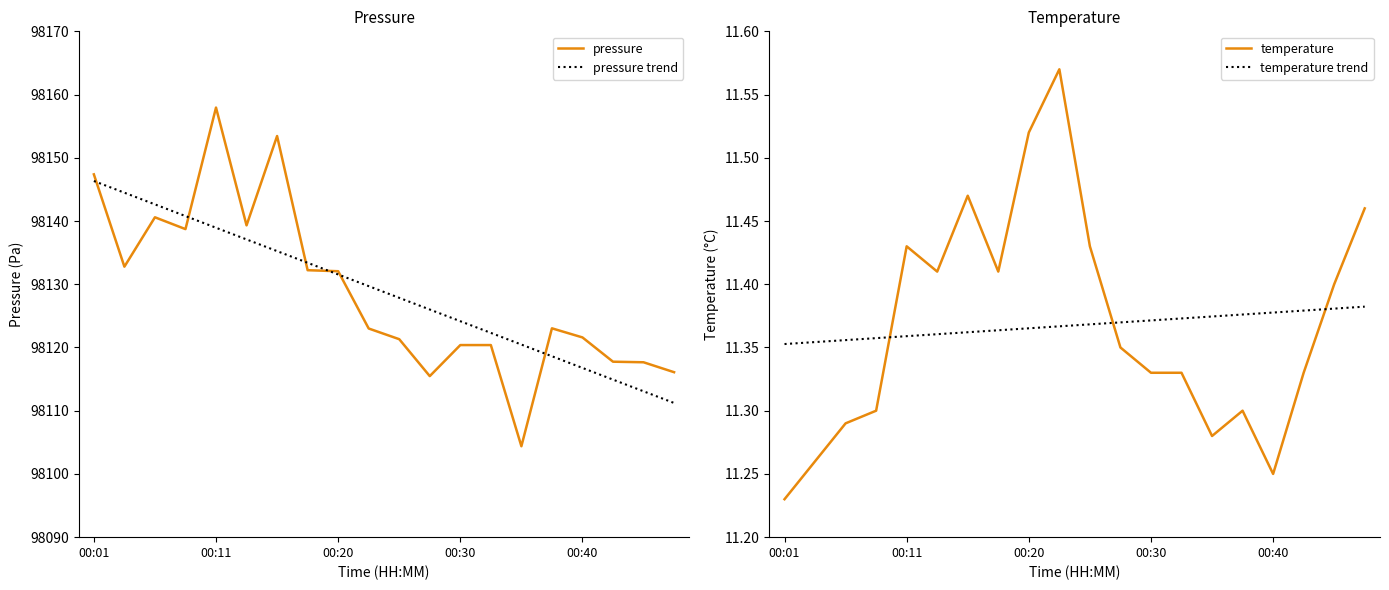

True or false: pressure has a value of 98120.4 at 00:30.

True